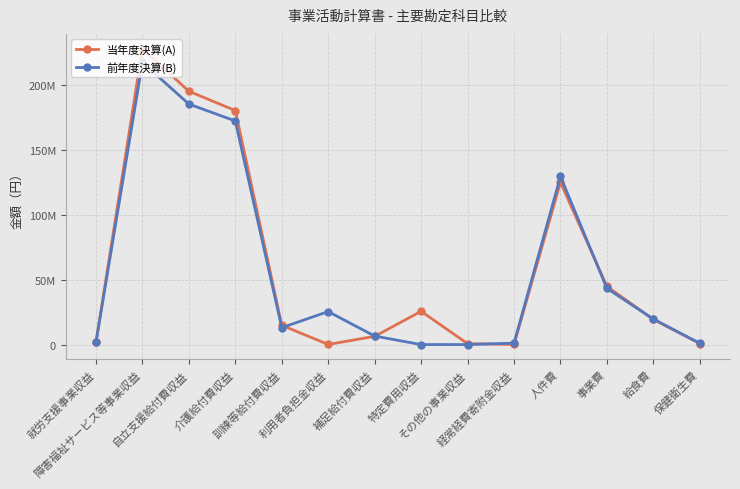

What is the difference between the highest and lowest values at 障害福祉サービス等事業収益?

10623757